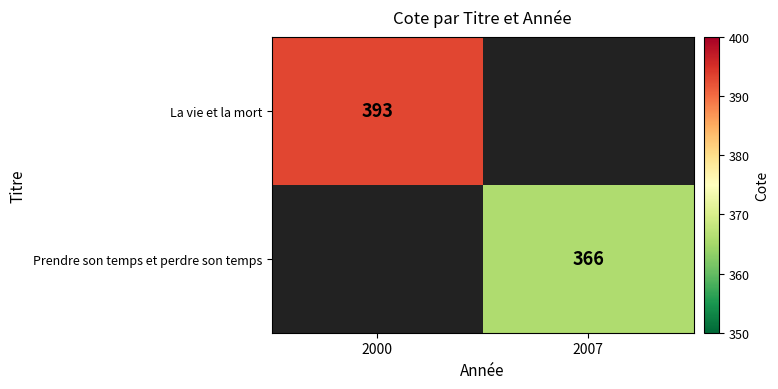

True or false: La vie et la mort has a value of 646 at 2000.

False